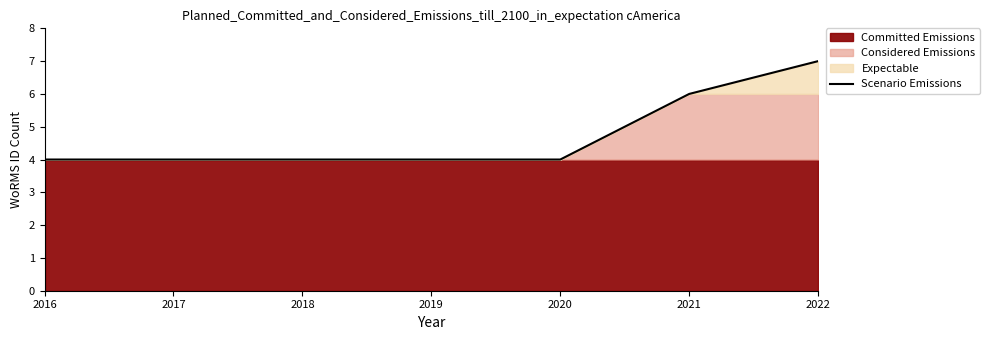

True or false: the data shows 7 at 2022.

True